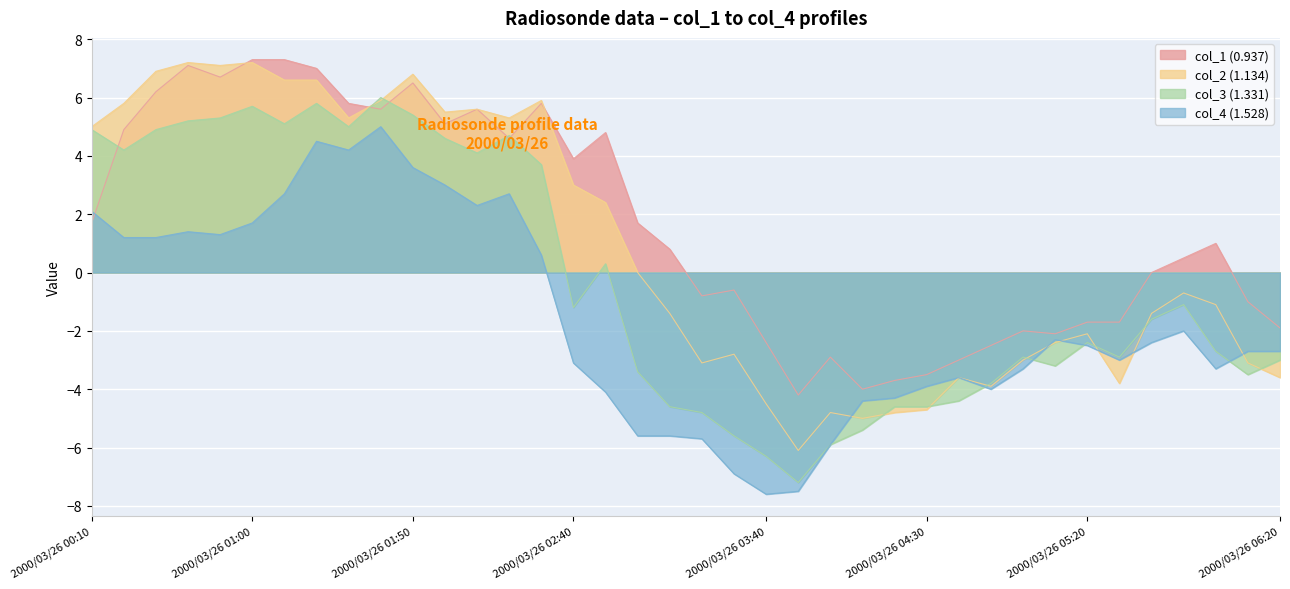

What position from the left is 2000/03/26 04:30?

27